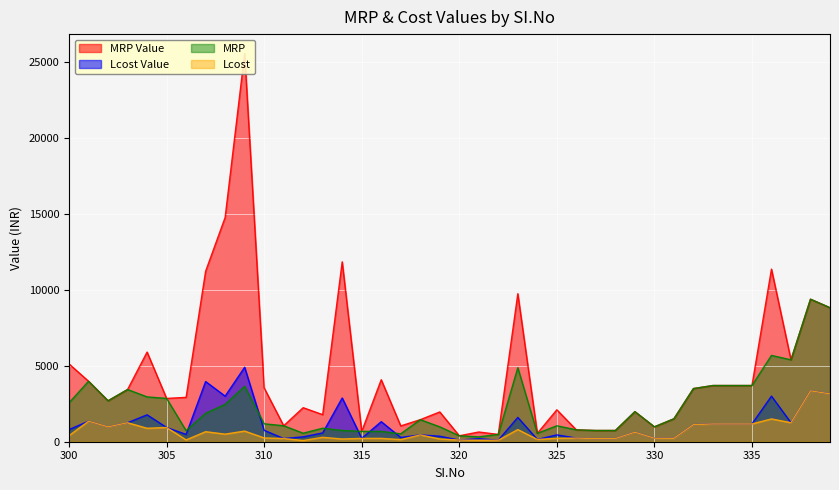

What is the lowest value of the MRP Value series?

390